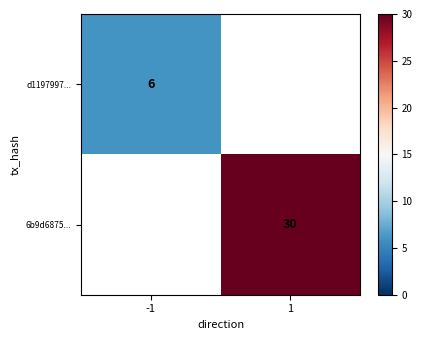

True or false: d1197997... has a value of 6 at -1.

True